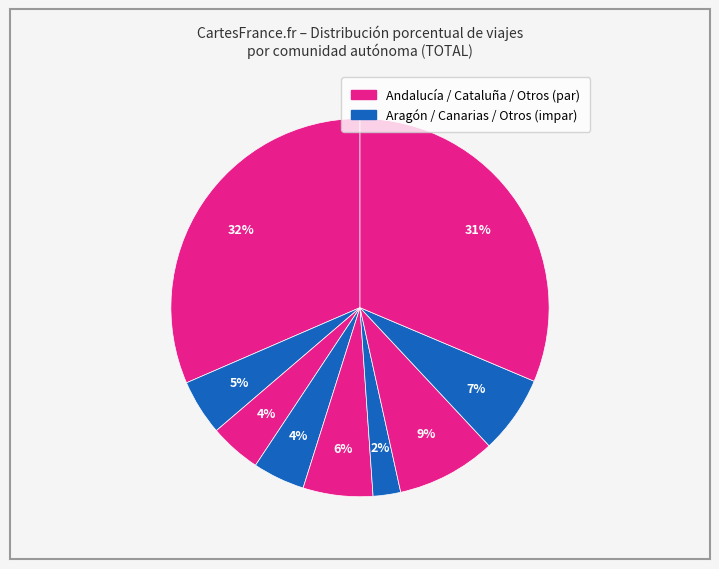

How many slices are in this pie chart?

9